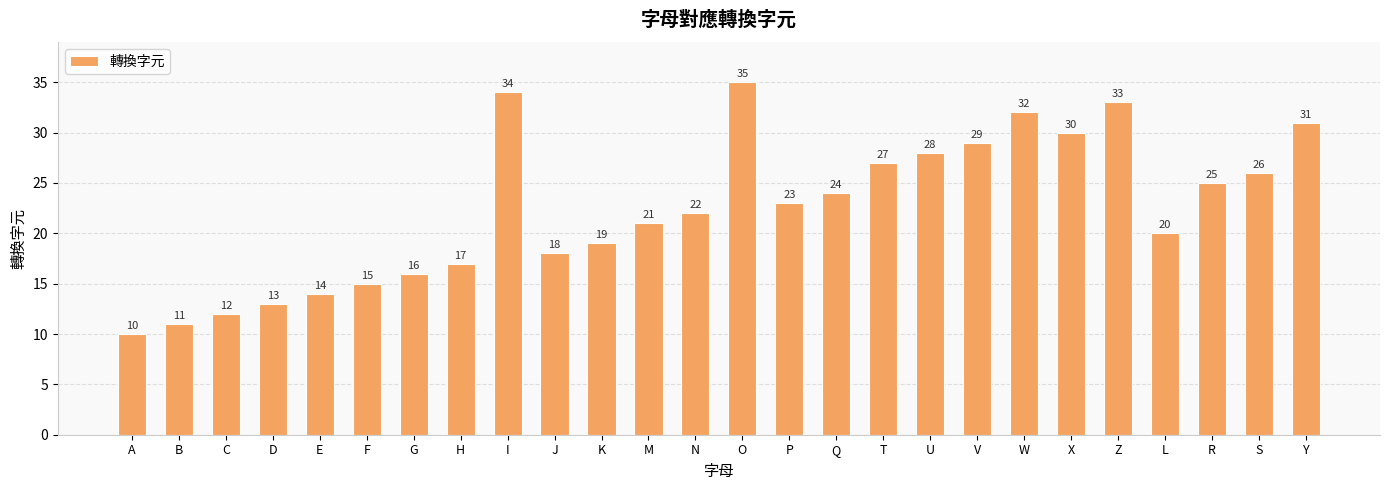

What is the smallest value displayed?

10